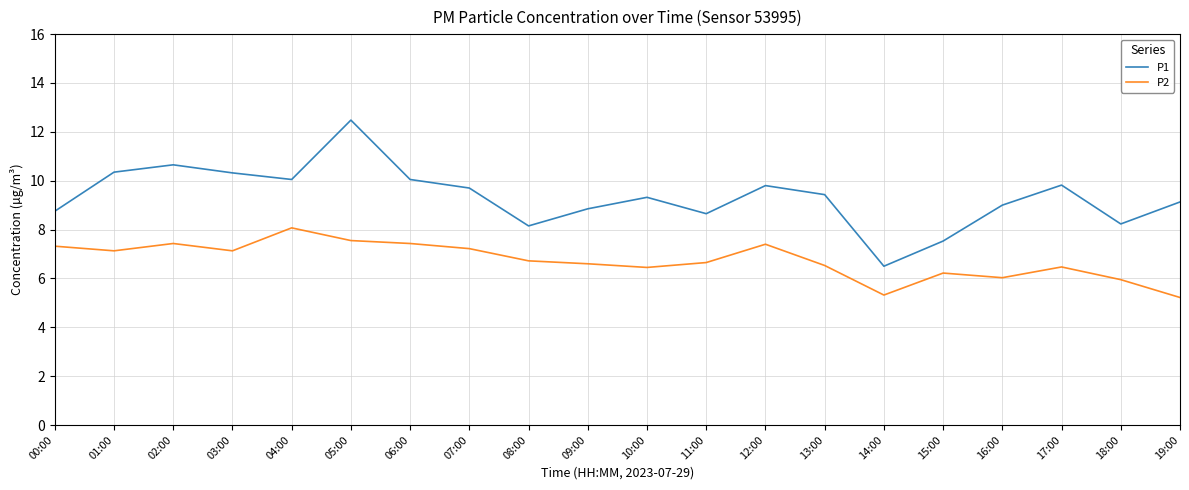

What position from the right is 02:00?

18